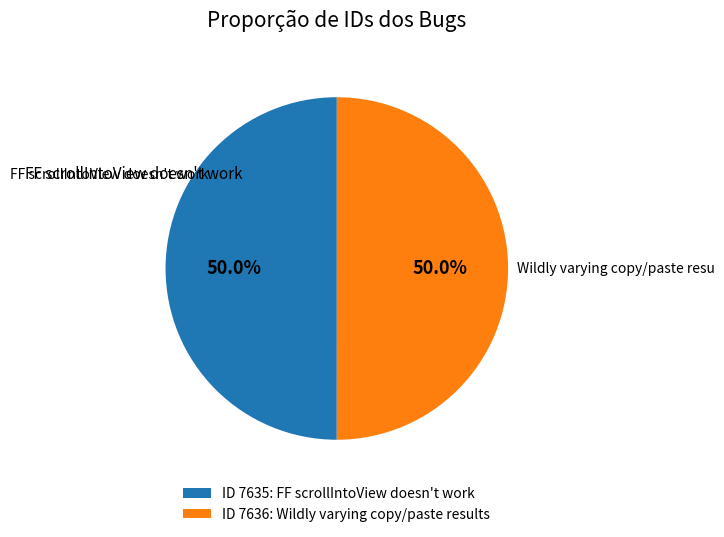

Do ID 7636: Wildly varying copy/paste results and ID 7635: FF scrollIntoView doesn't work together represent more than half of the pie?

Yes